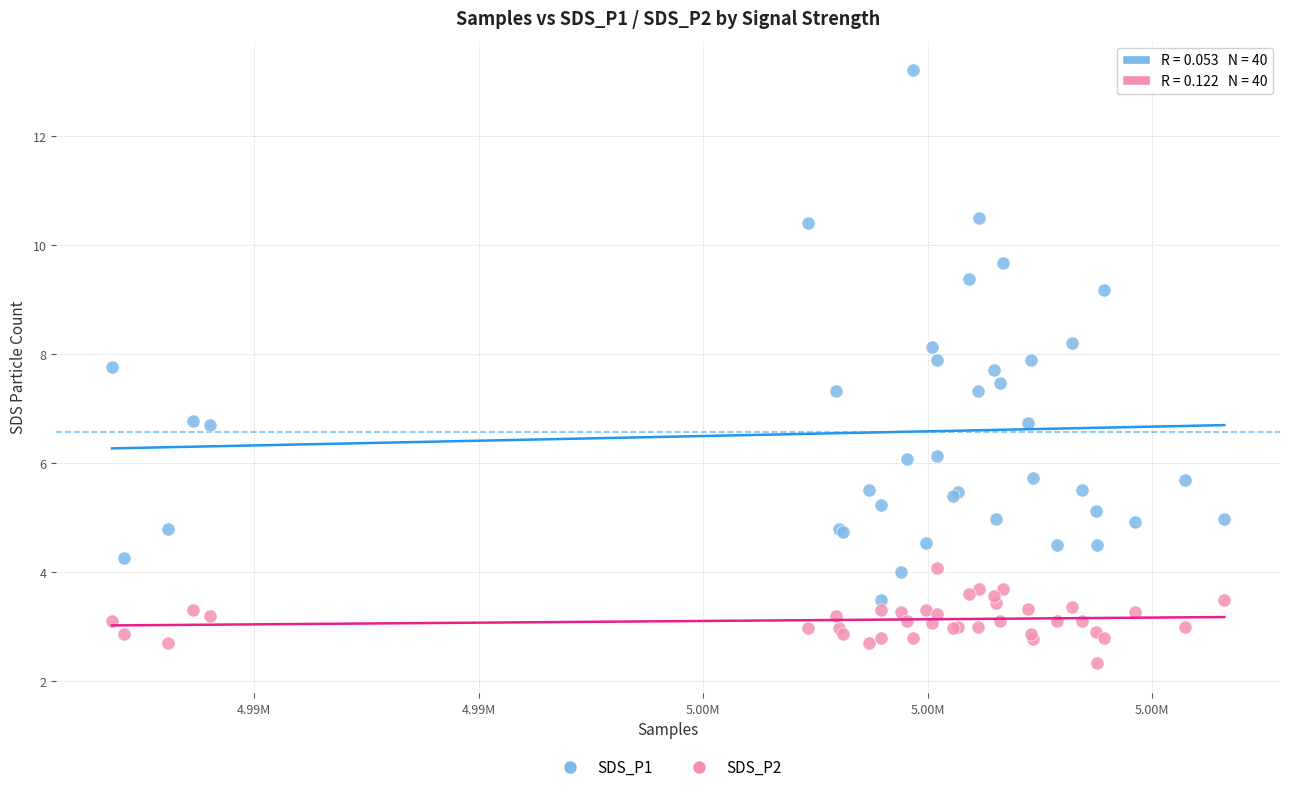

Which series reaches the maximum Y coordinate?

SDS_P1